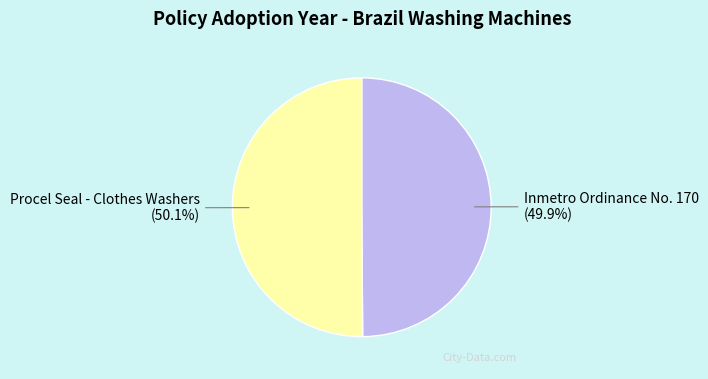

Approximately how many times larger is the value at Inmetro Ordinance No. 170 compared to Procel Seal - Clothes Washers?

1.0